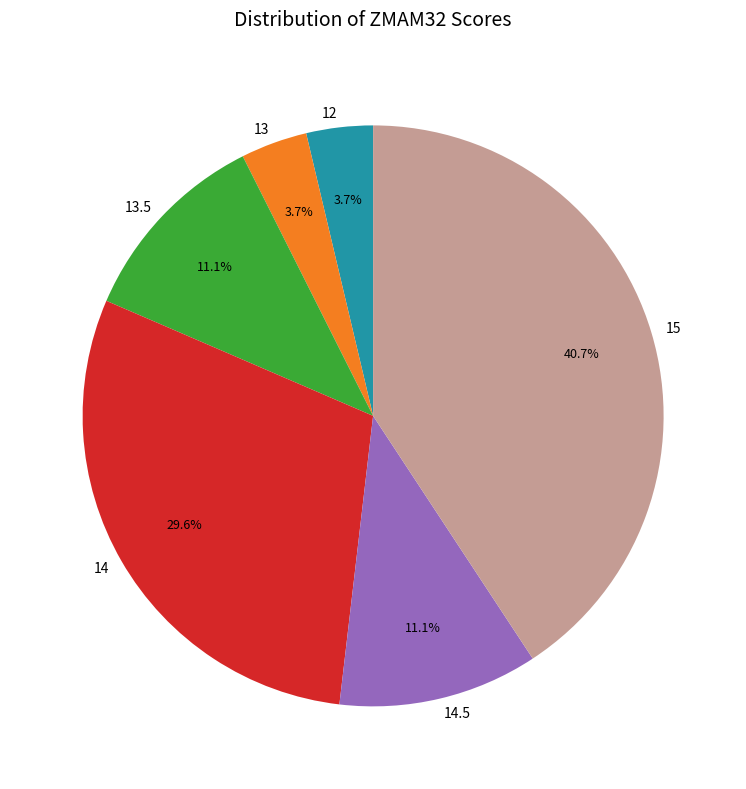

What is the ratio of the value at 14.5 to the value at 13.5?

1.0